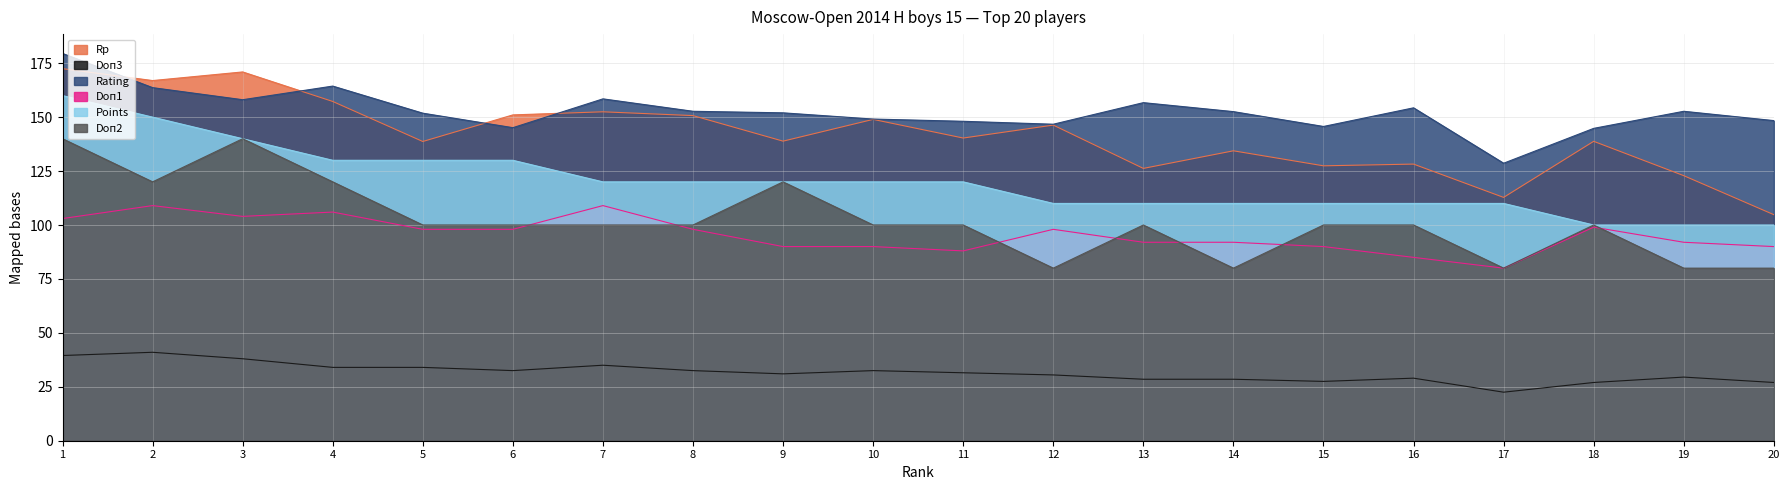

What is the average value of the Doп3 series?

31.6